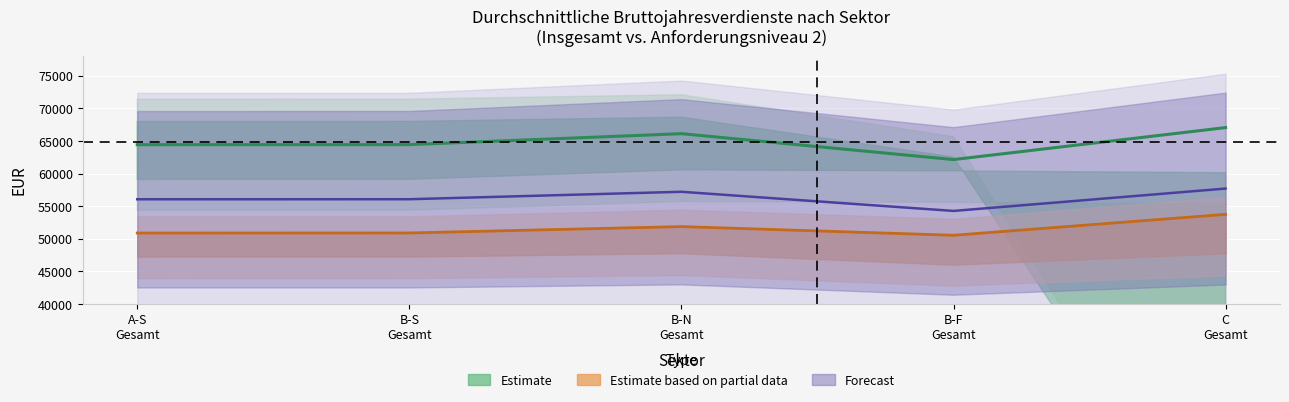

What is the change in value from A-S
Gesamt to B-S
Gesamt?

+8